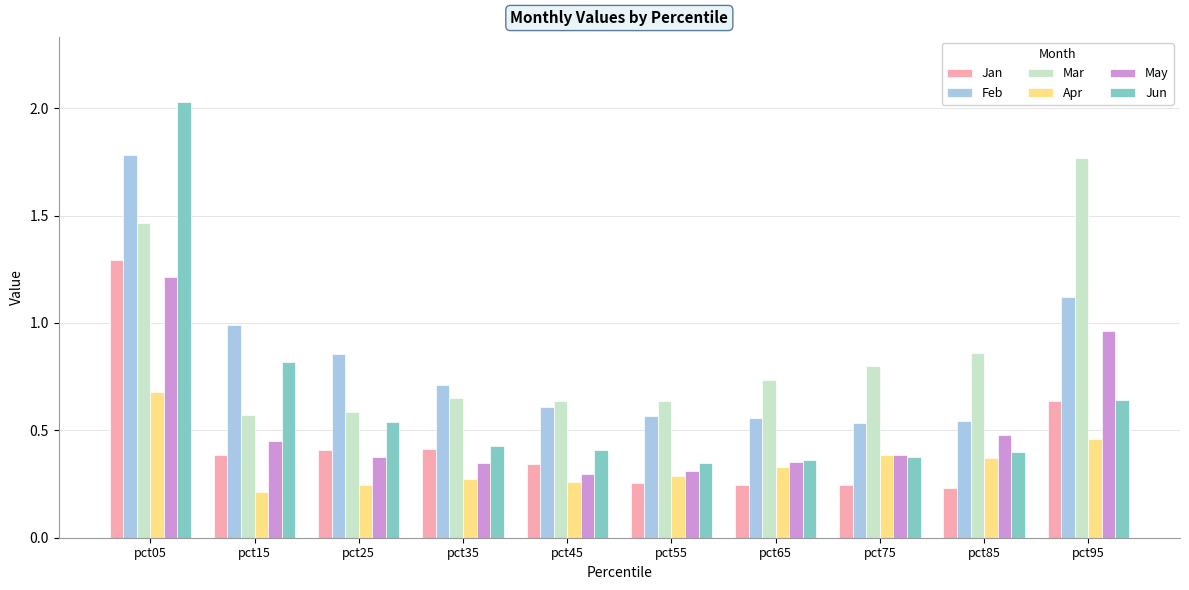

What is the sum of the May values at pct95 and pct35?

1.3